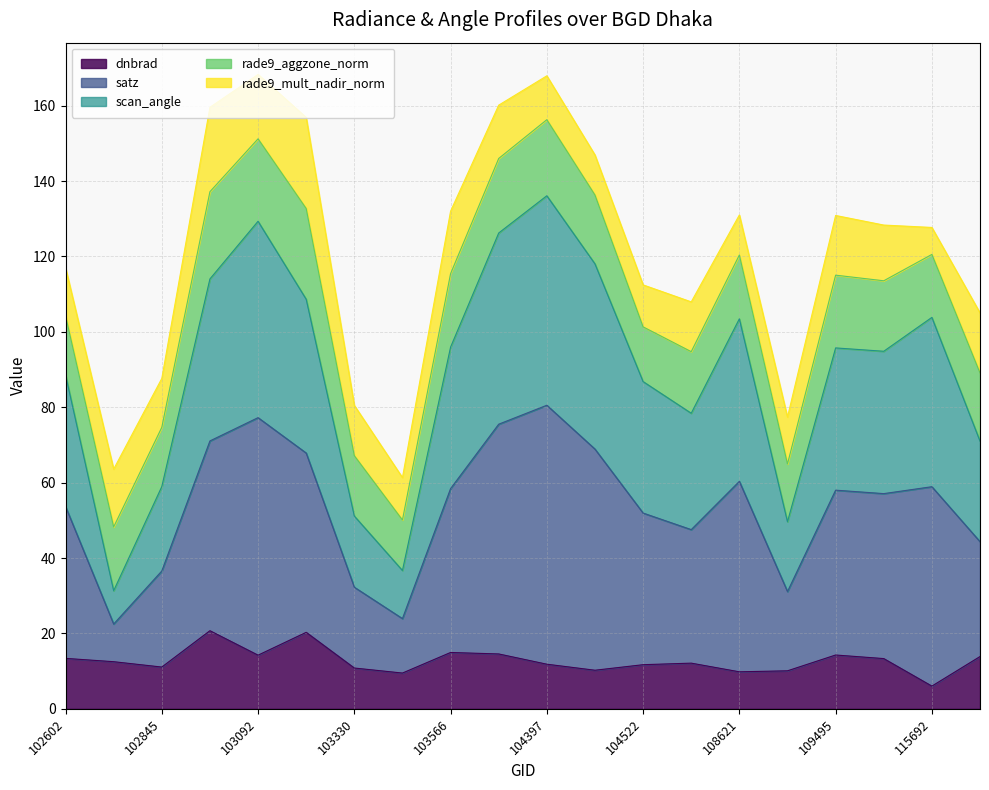

True or false: scan_angle and dnbrad intersect in this chart.

False